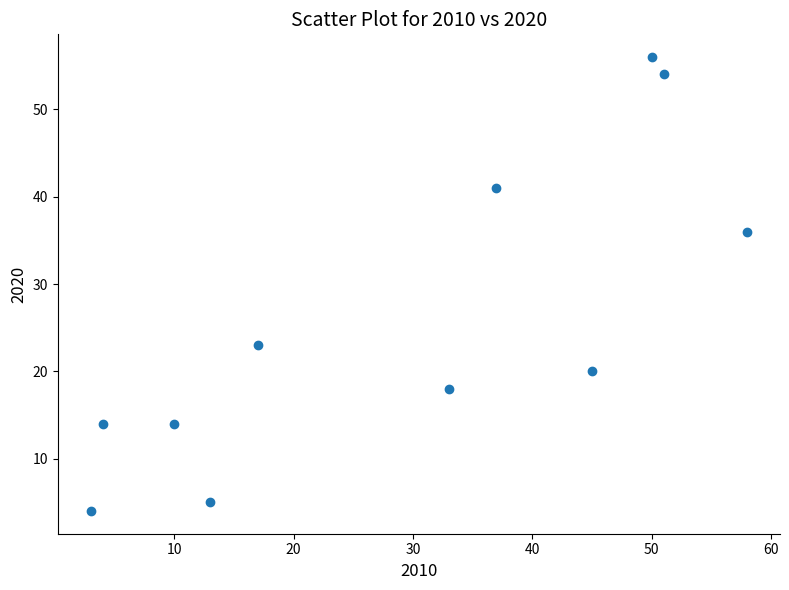

What Y value in the scatter plot is closest to 30?

36